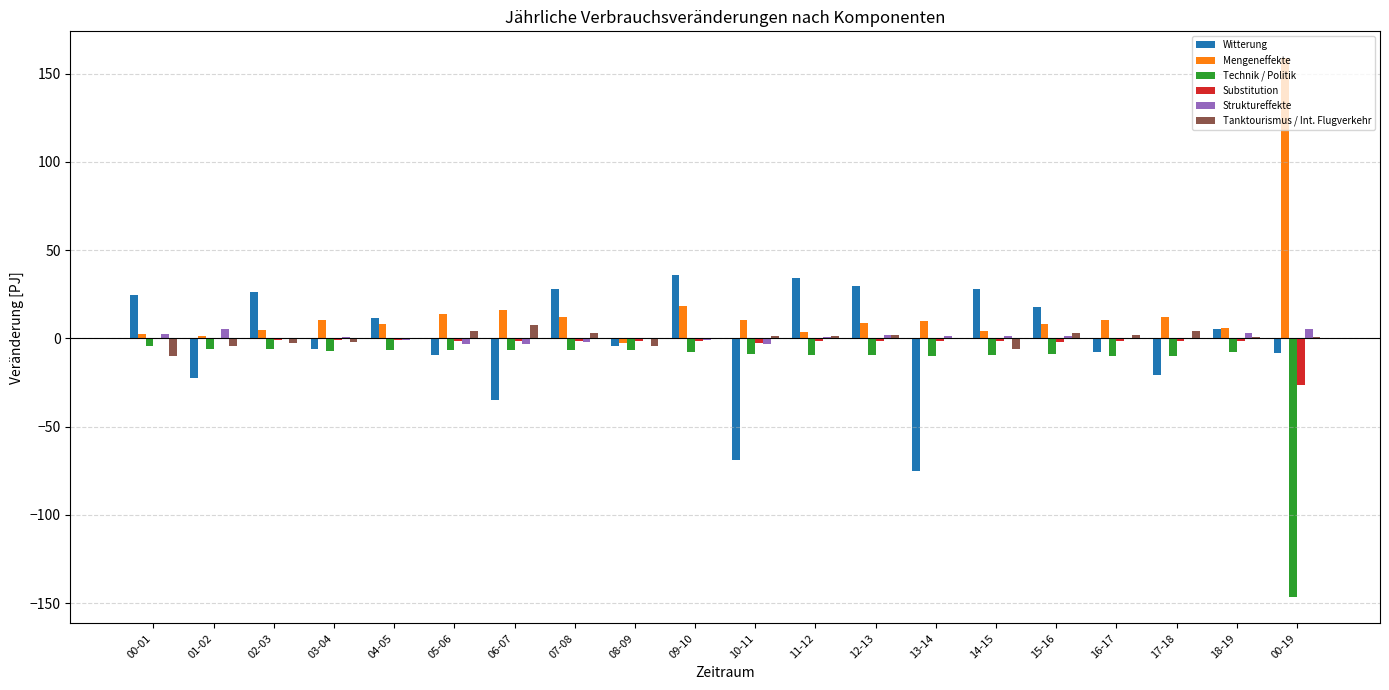

Which series has the largest total across all categories?

Mengeneffekte